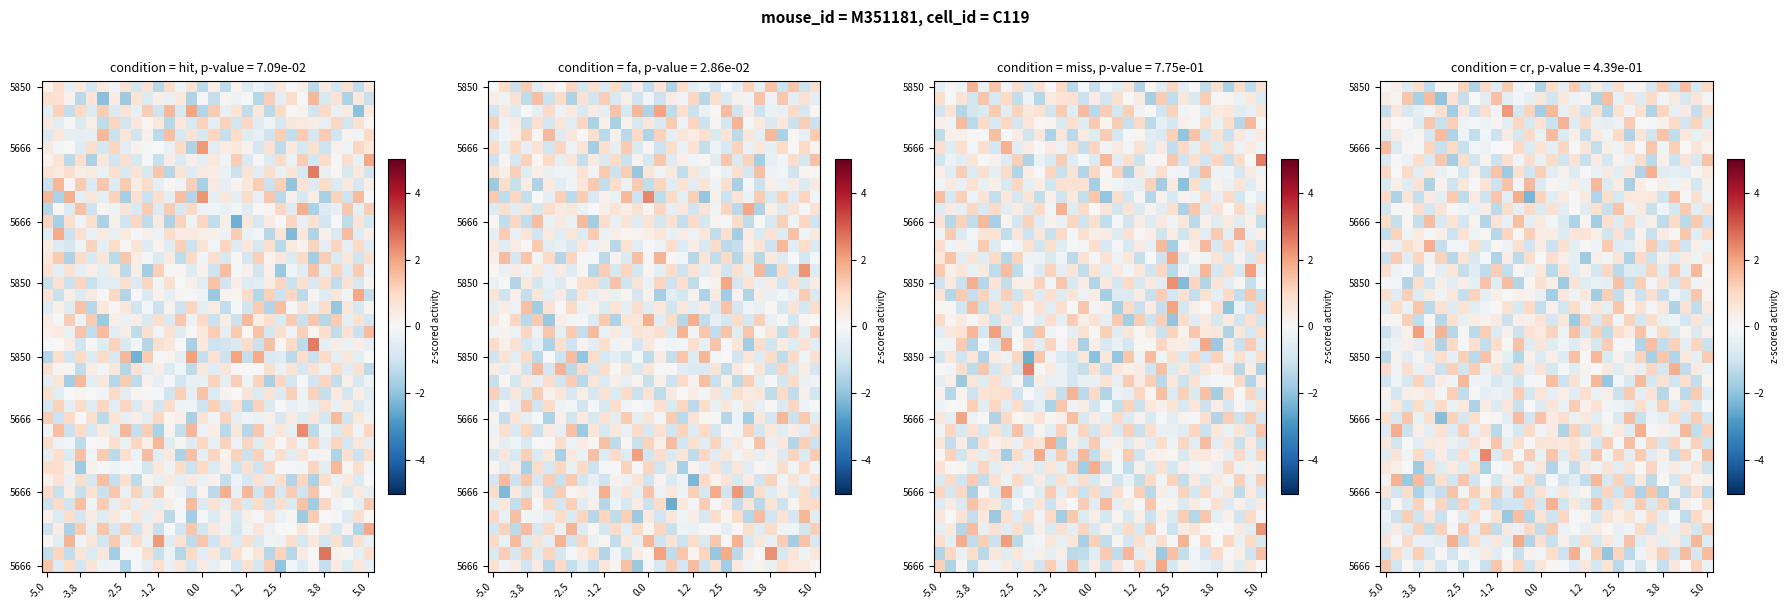

What is the minimum value shown in the chart?

-2.3